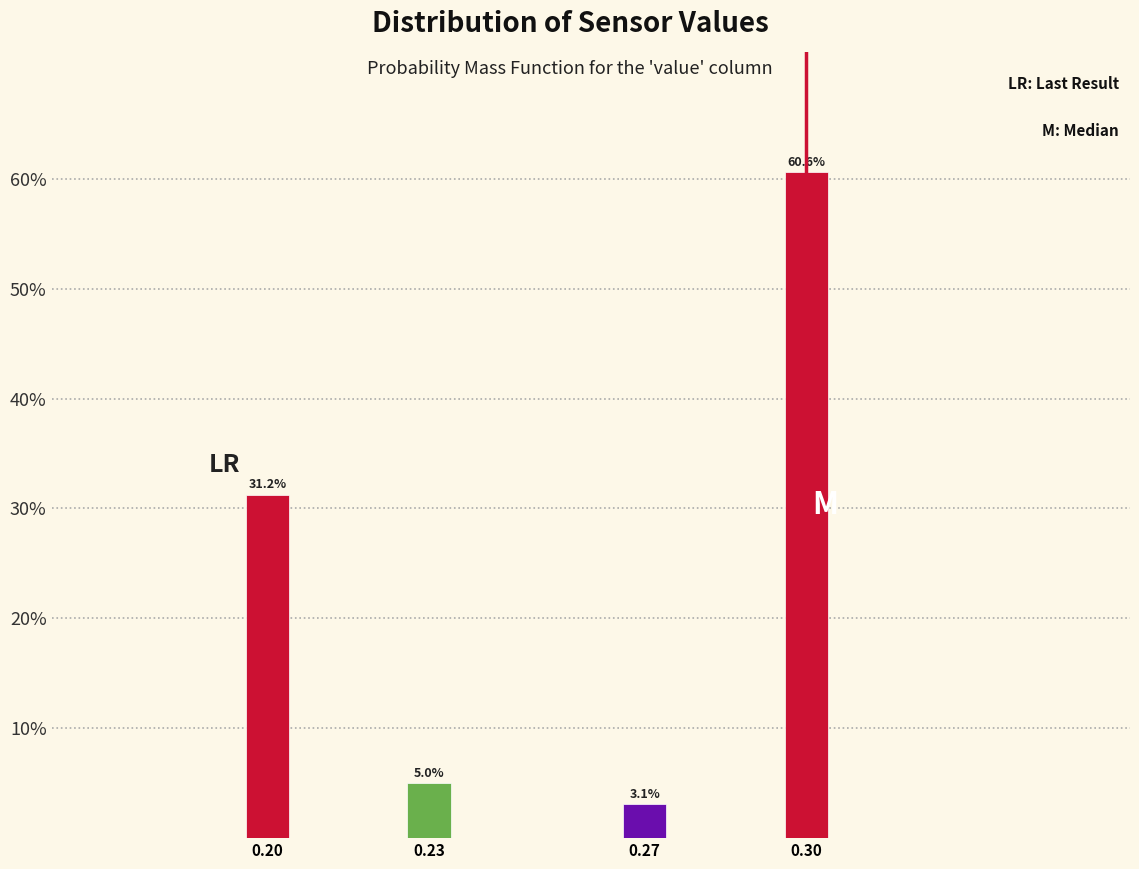

Is it true that the value at 0.30 is 60.6?

True